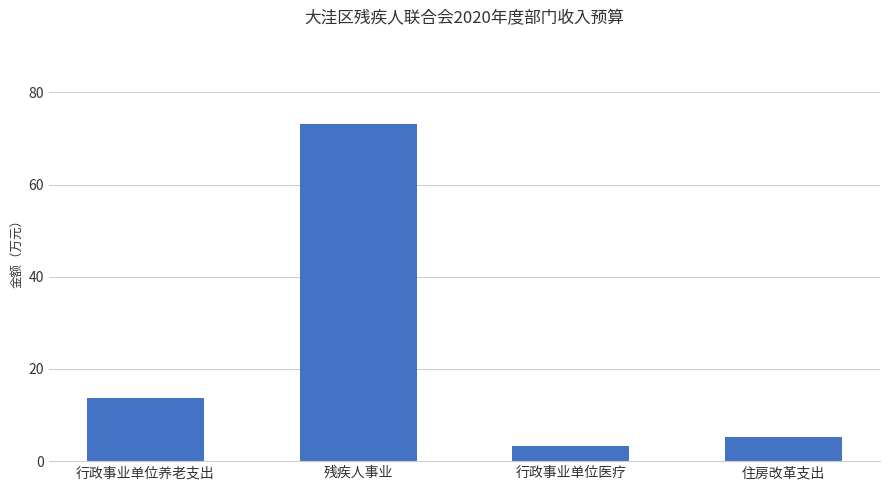

The chart shows a value of 8.5 at 住房改革支出. True or false?

False